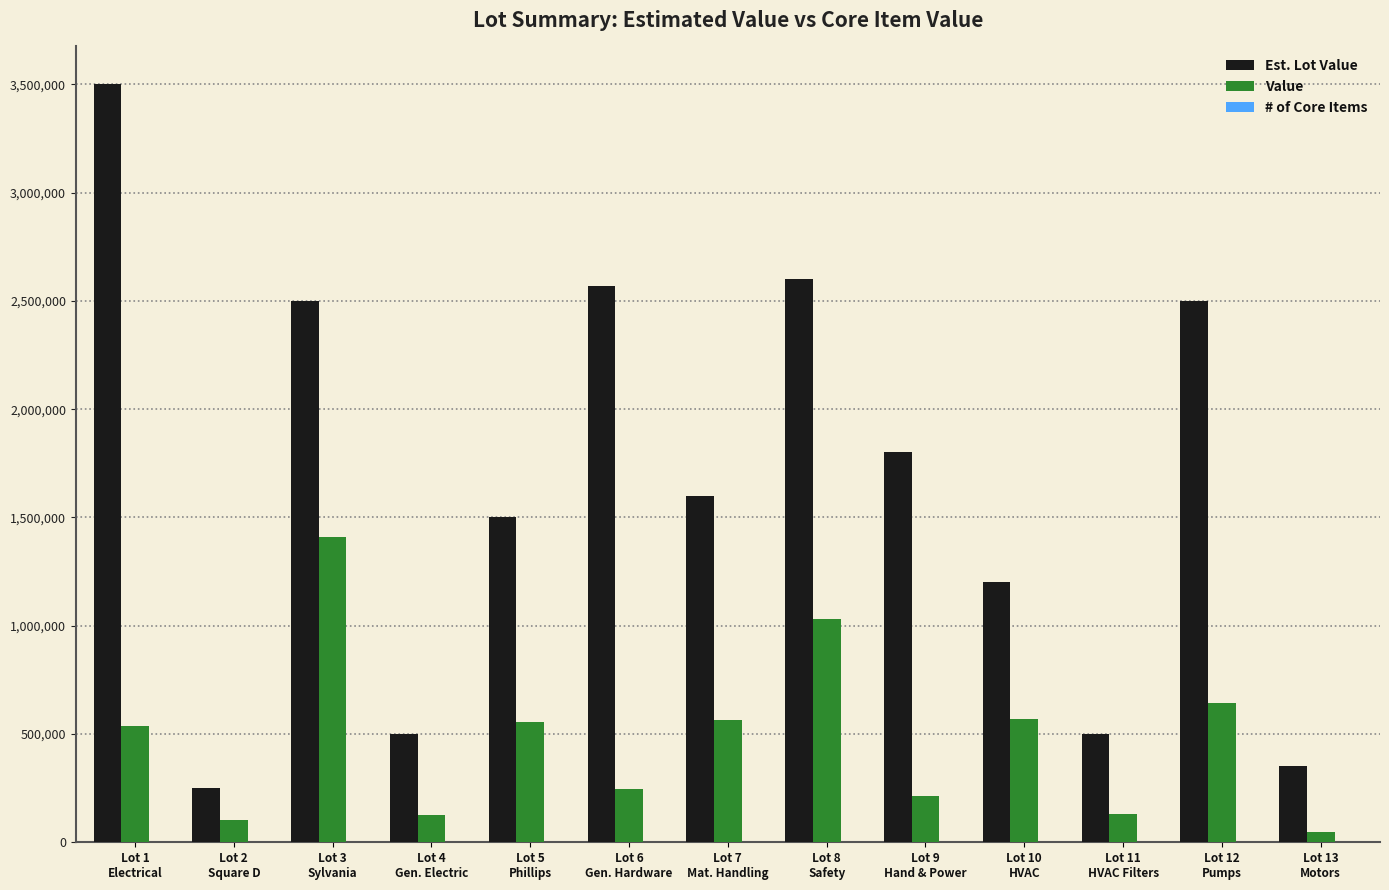

Which series has the largest total across all categories?

Est. Lot Value